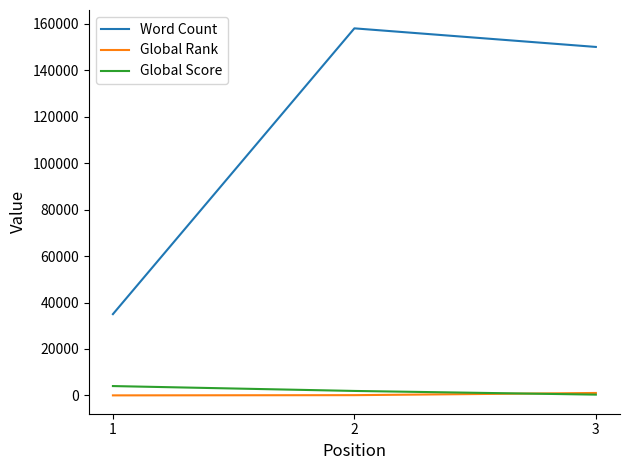

Between 1 and 3, which series saw the biggest shift?

Word Count